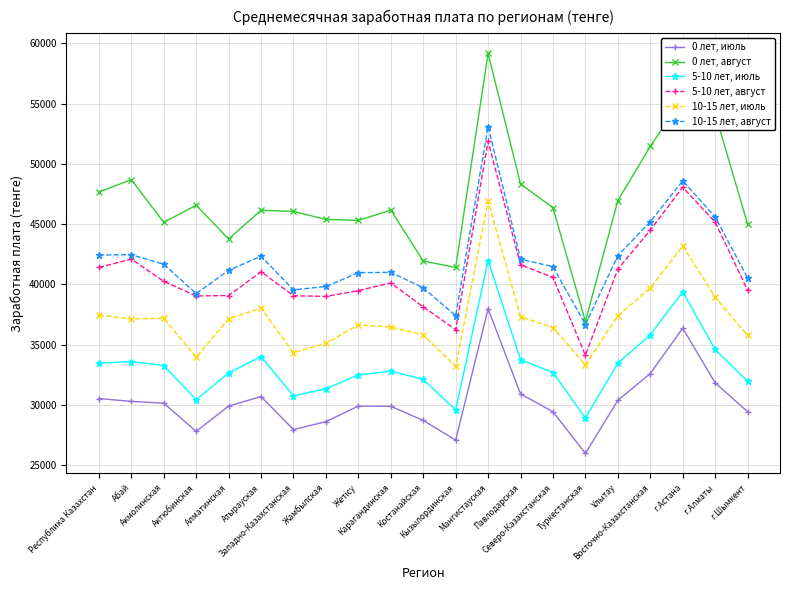

List the series in order of their peak value, lowest first.

0 лет, июль, 5-10 лет, июль, 10-15 лет, июль, 5-10 лет, август, 10-15 лет, август, 0 лет, август